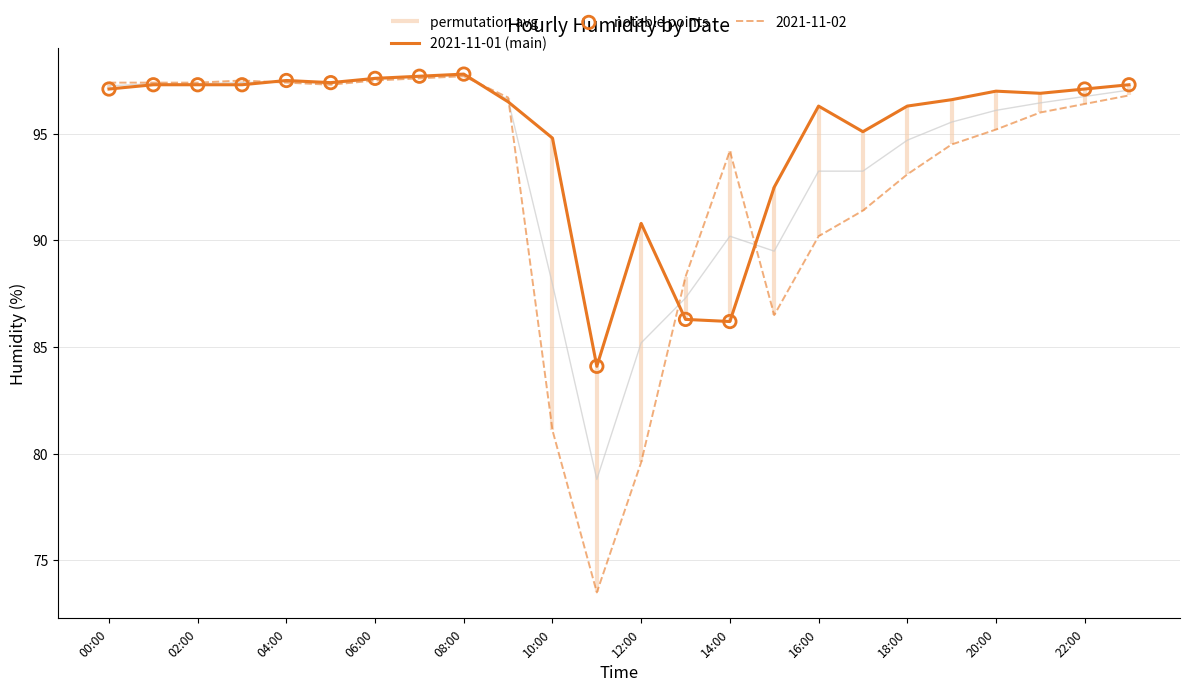

At how many categories does at least one series exceed 92?

21